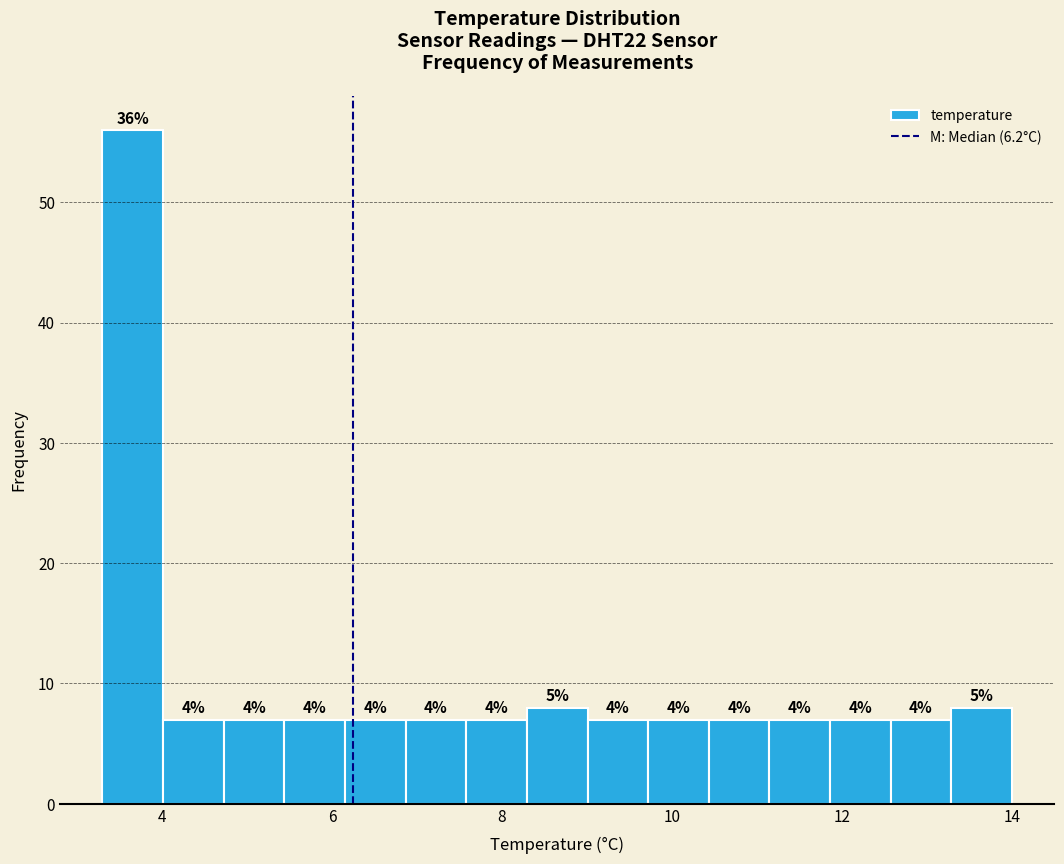

Around what value on the x-axis is the tallest bar? Give the approximate position of its centre, as read against the axis.

3.6